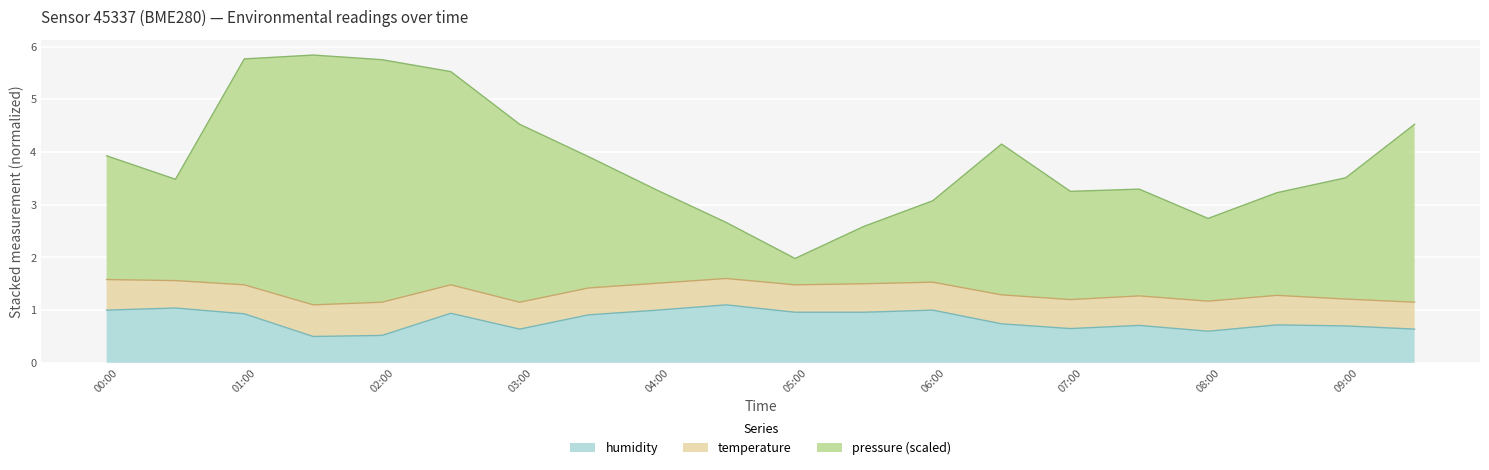

What is the total value across all series at 03:00?

4.5